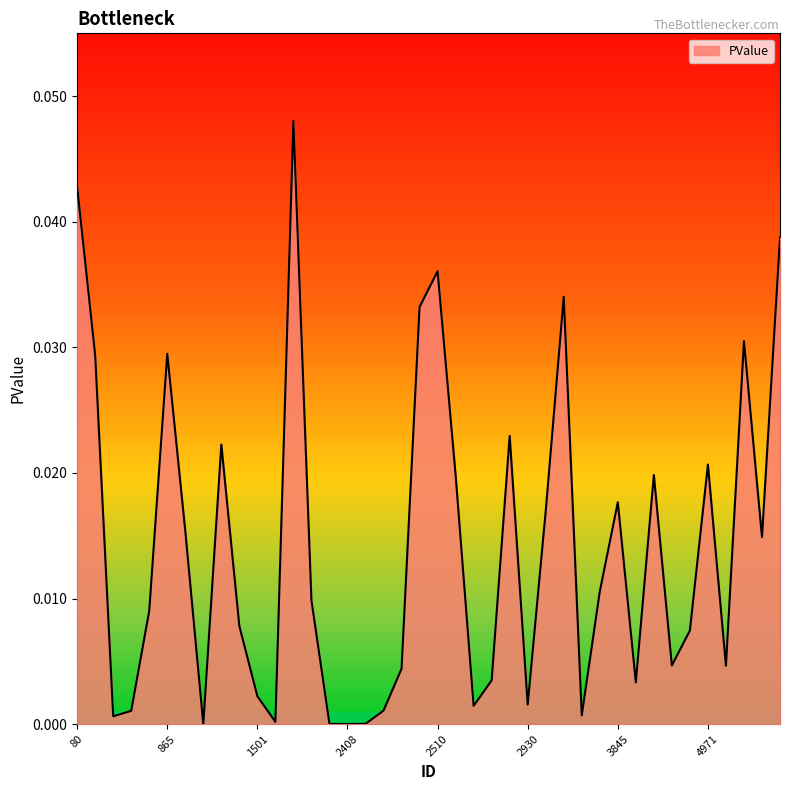

How many lines are shown in the chart?

1